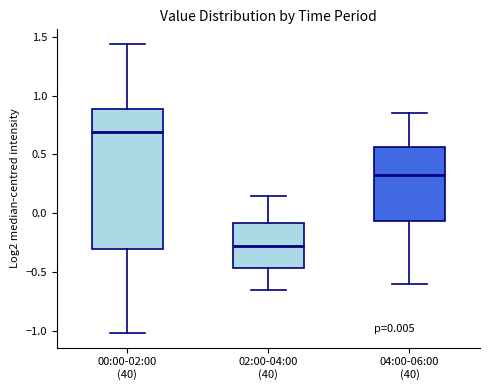

Which box has the lowest median line?

02:00-04:00 (40)